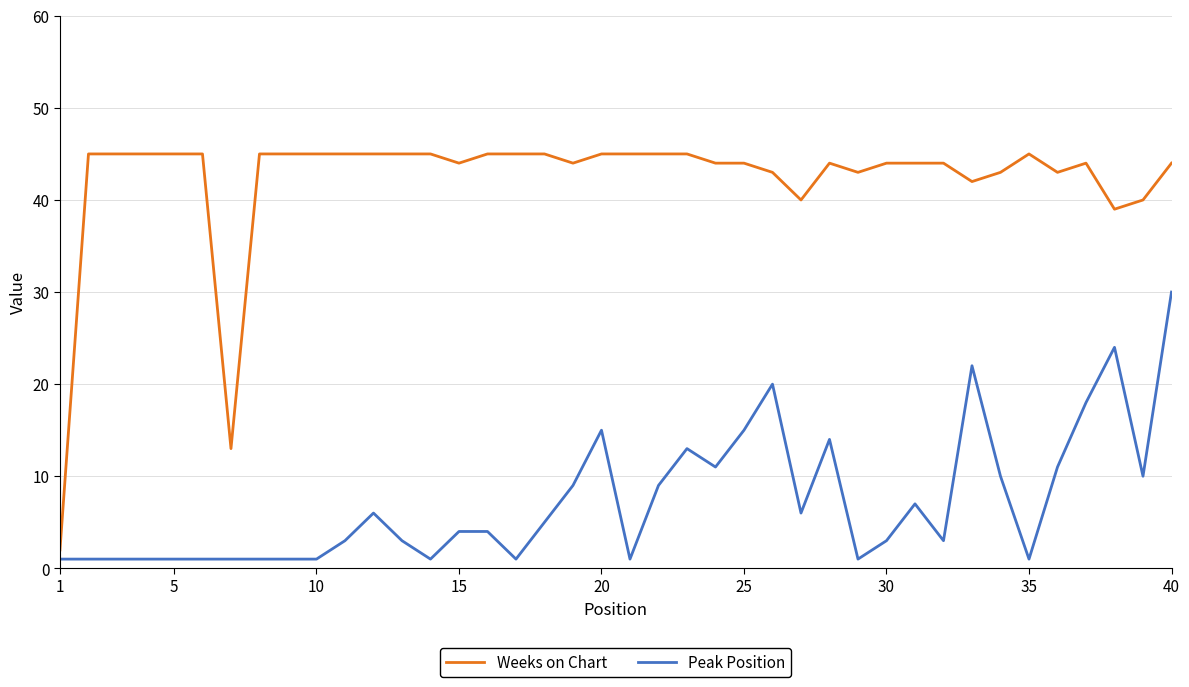

Which series has the largest total across all categories?

Weeks on Chart